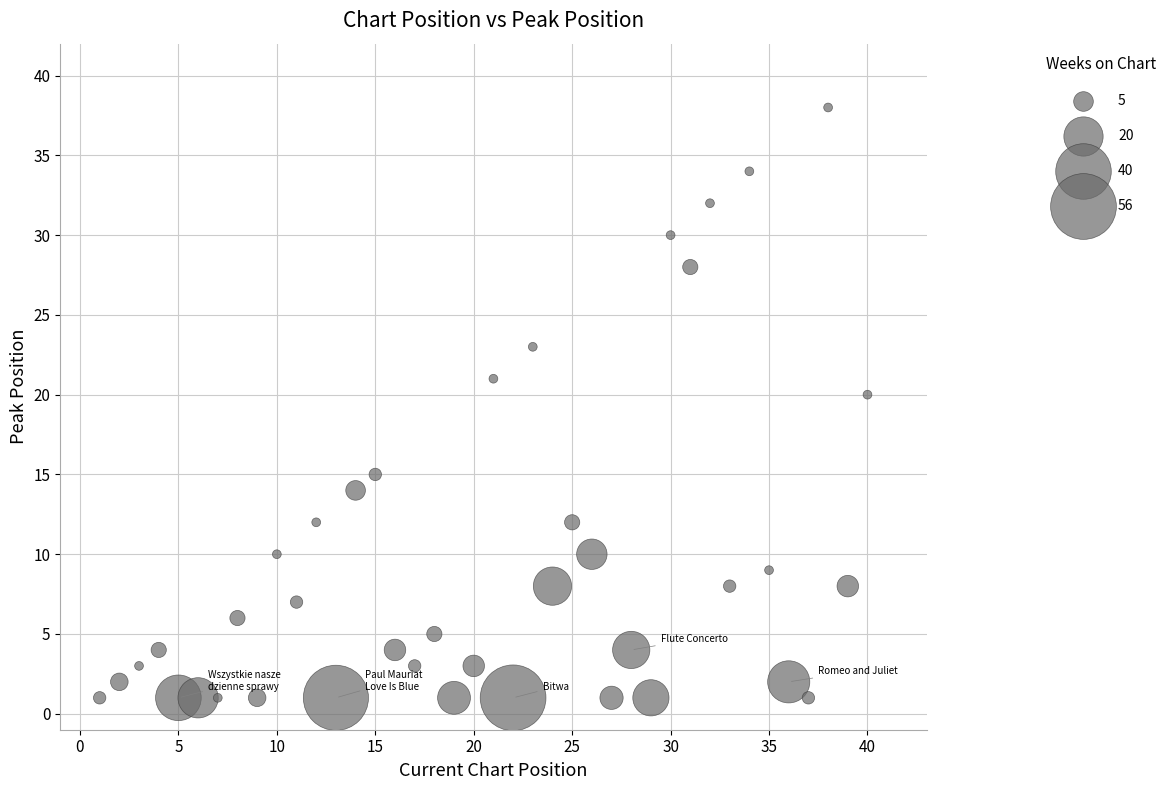

What Y value in the scatter plot is closest to 19?

20